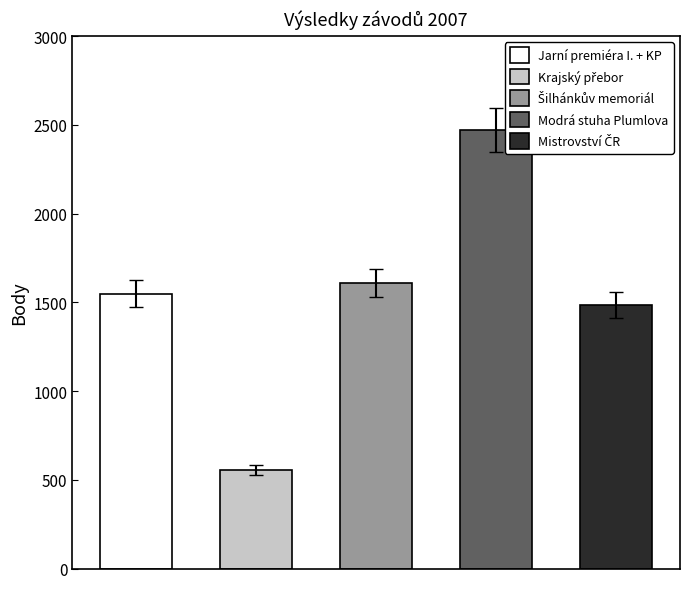

What is the change in value from Jarní premiéra I. + KP to Šilhánkův memoriál?

+56.0